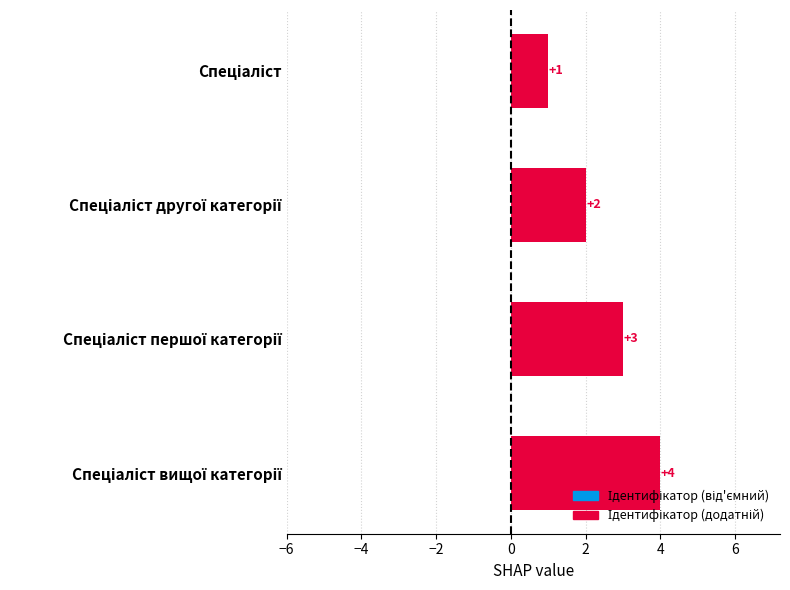

How many values are between 2 and 4?

3